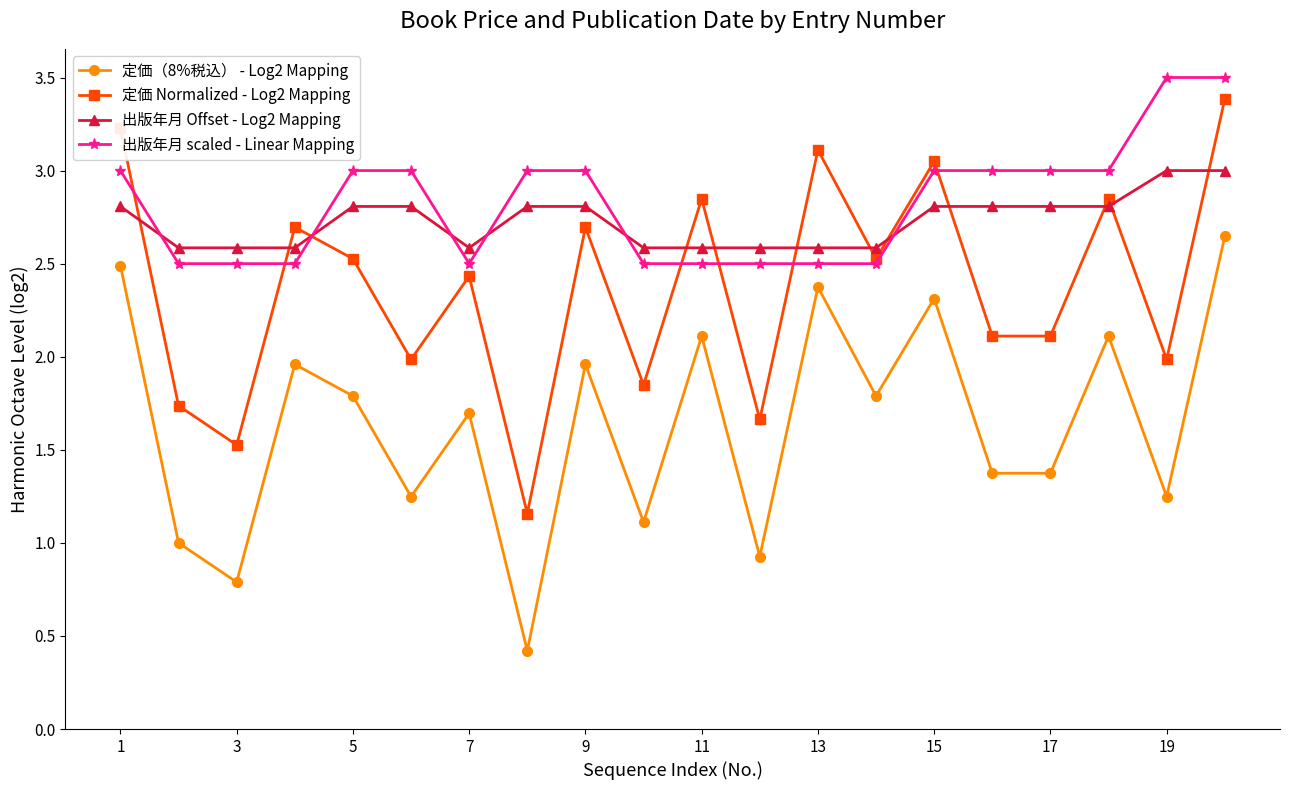

What is the value of the 定価（8%税込） - Log2 Mapping point at the 15th from the left?

2.3